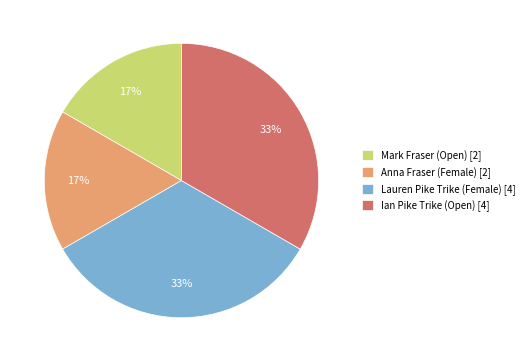

Do Lauren Pike Trike (Female) [4] and Ian Pike Trike (Open) [4] together represent more than half of the pie?

Yes